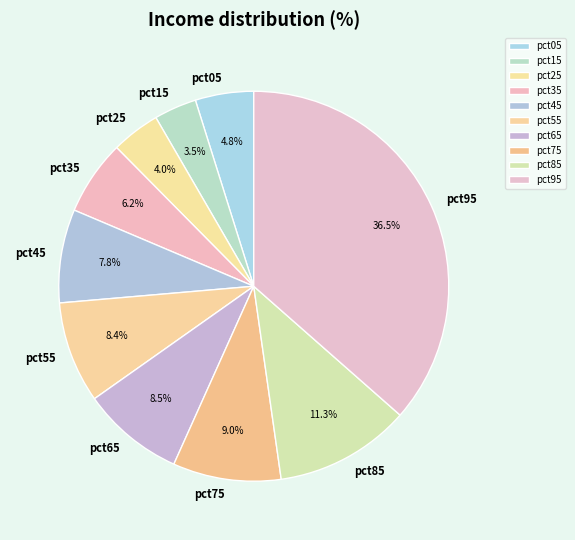

How many slices are in this pie chart?

10